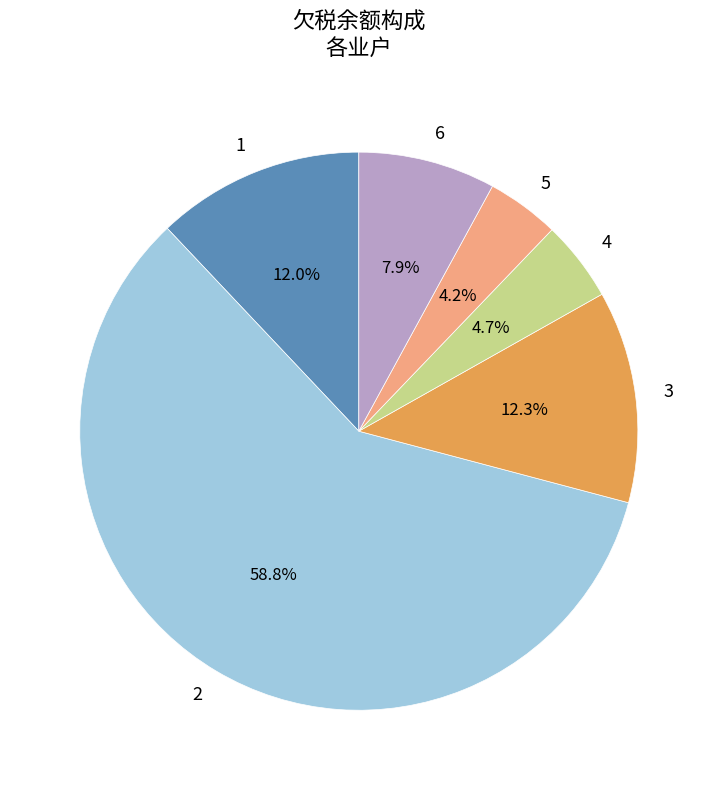

To the nearest percent, what is the difference between the largest and smallest slice percentages?

55%